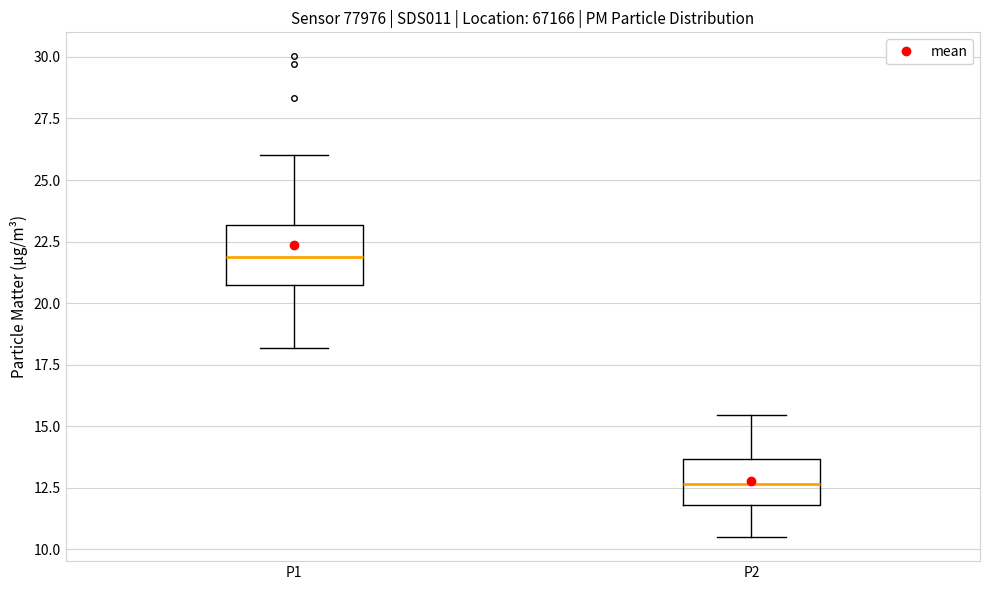

Where does the median line of the box for P2 sit on the y-axis? The values are not printed on the chart, so give them approximately, as read against the axis.

12.5